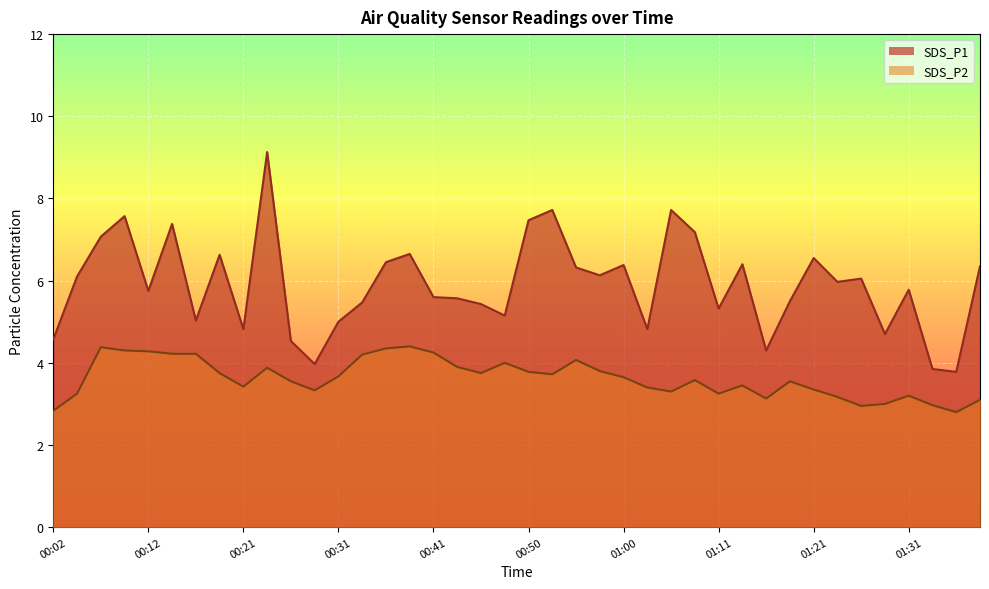

How many interior local valleys does the SDS_P2 series have?

9